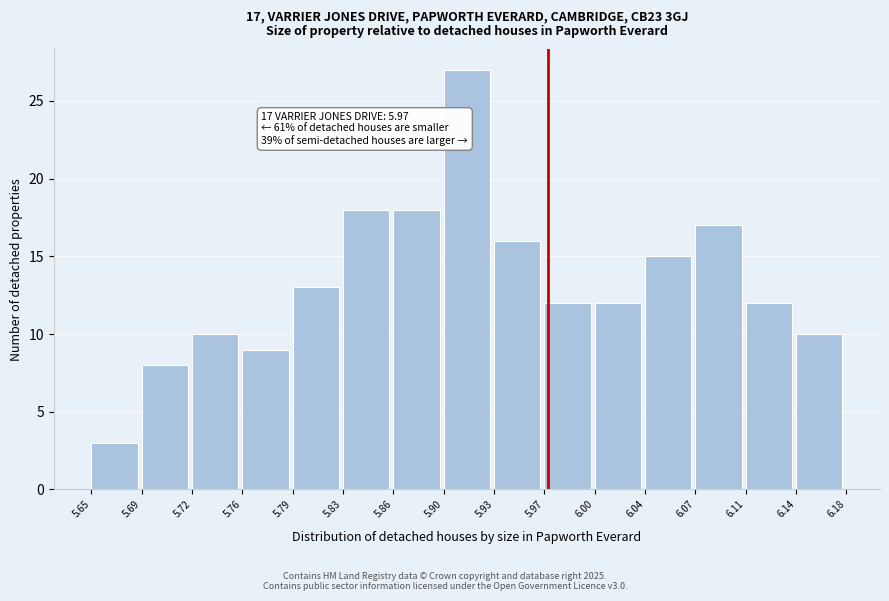

Which range on the x-axis has the tallest bar?

5.90 to 5.93